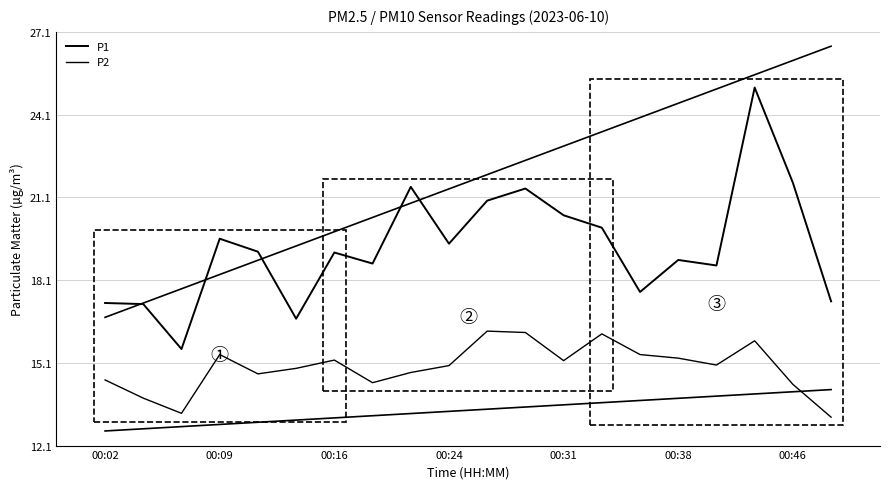

True or false: P2 and P1 intersect in this chart.

False